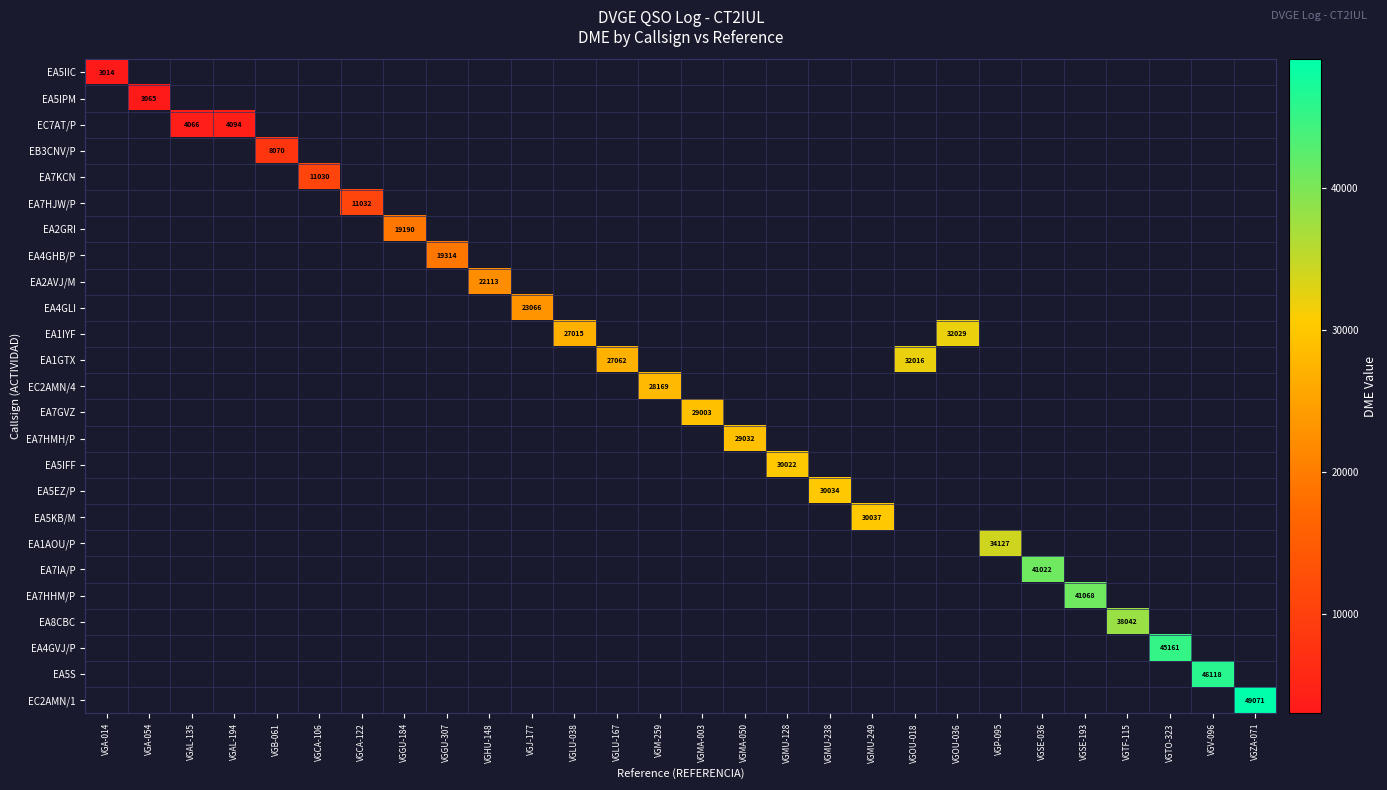

How many series are shown in this chart?

25